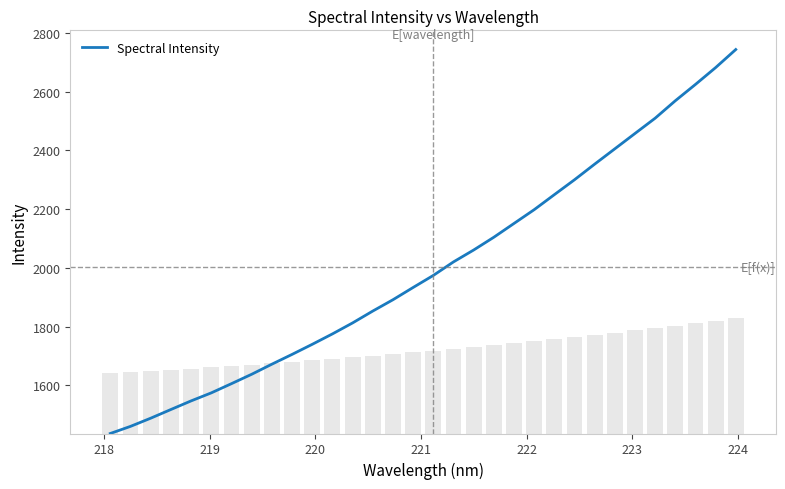

What is the maximum value for Spectral Intensity?

2743.4